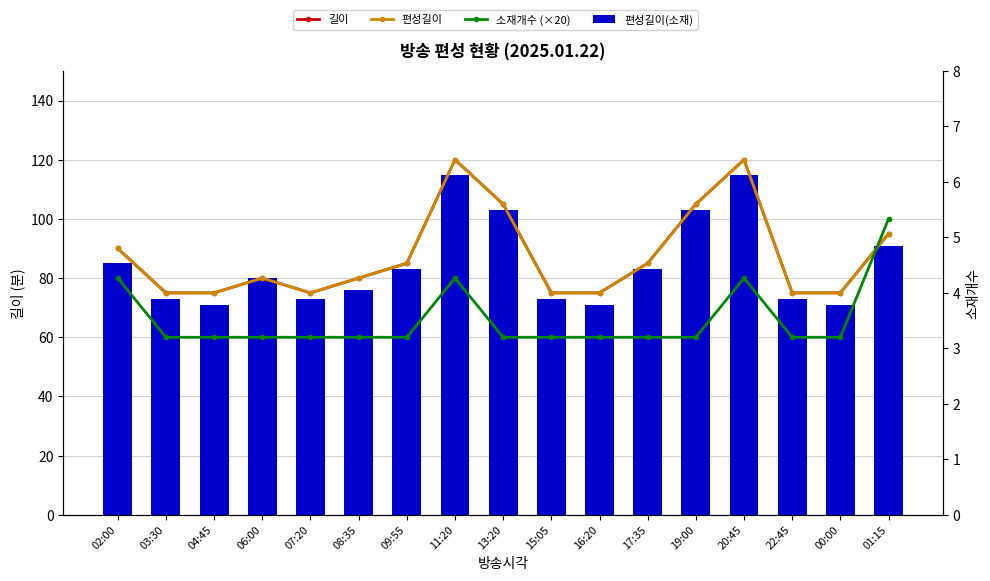

What is the value of the 길이 bar at the 5th from the left?

75